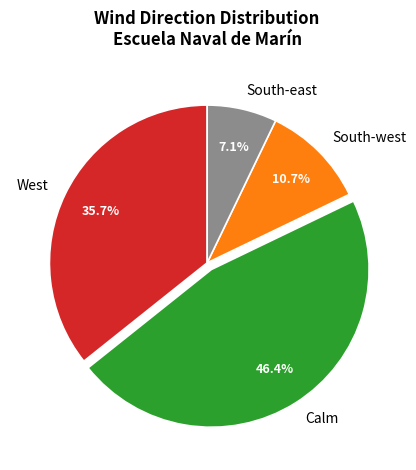

To the nearest percent, what percentage of the pie is South-west?

11%